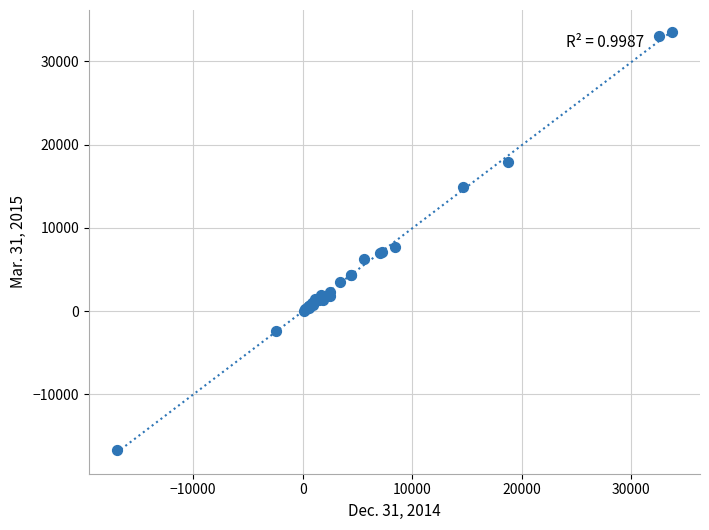

What Y value in the scatter plot is closest to 8448?

7689